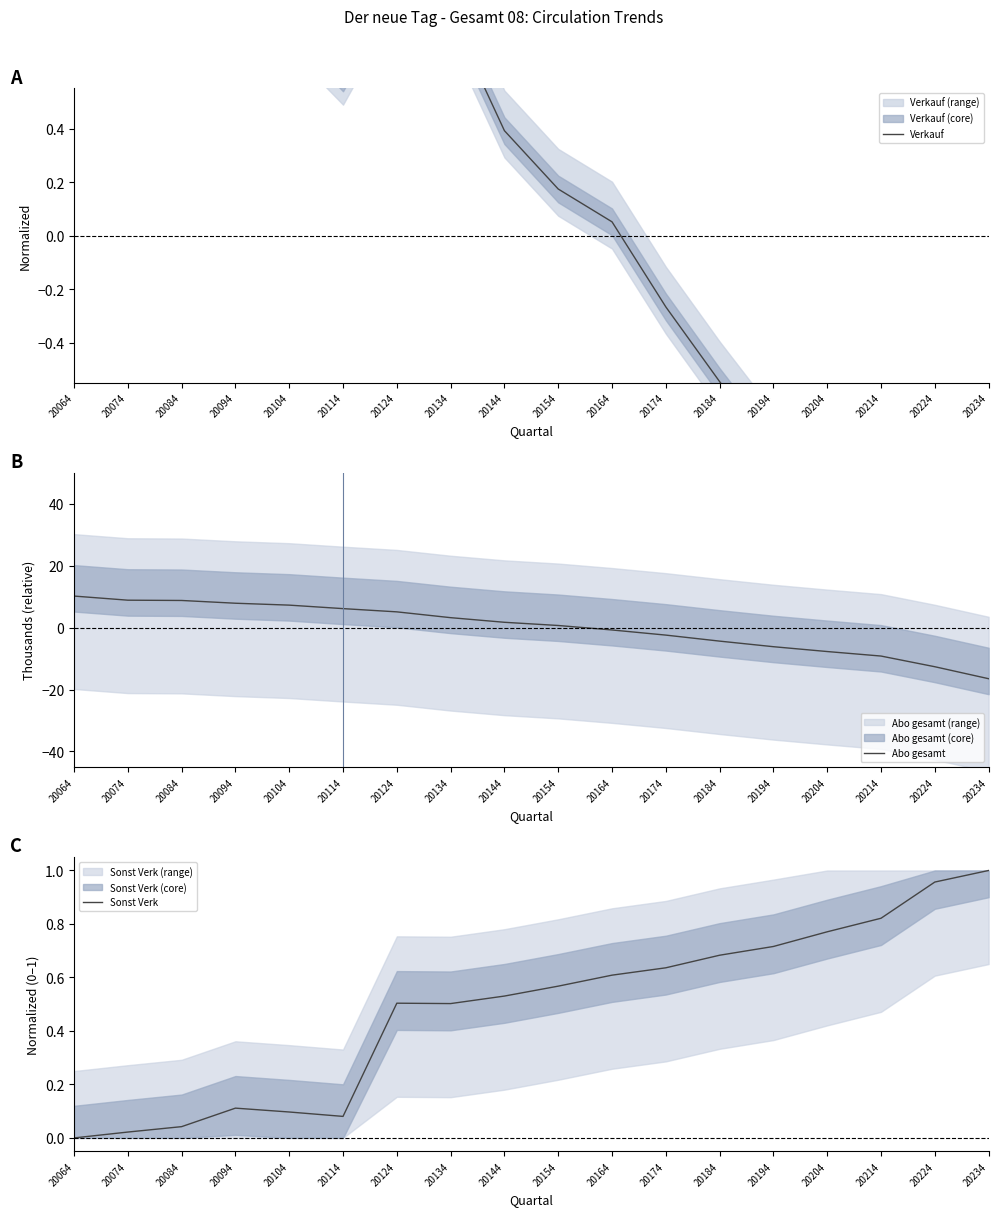

At which category is the sum across all series the highest?

20064